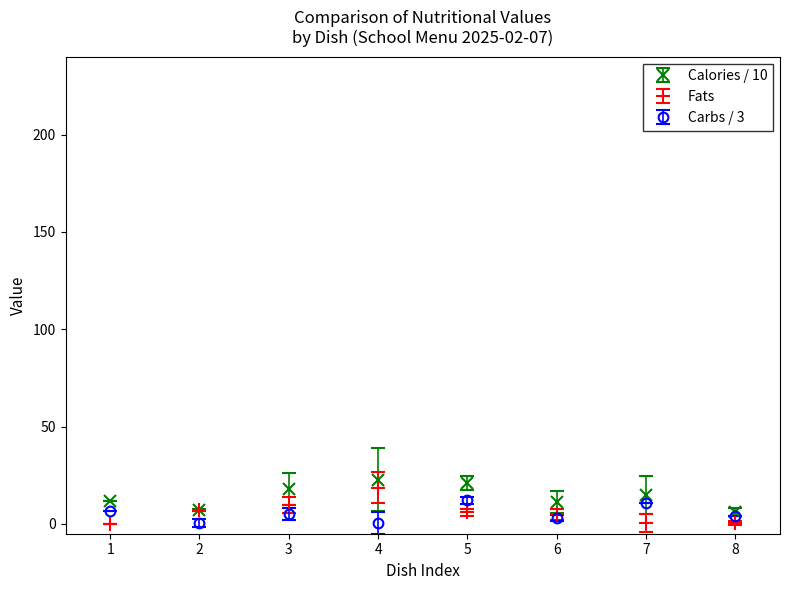

What is the difference between the highest and lowest values at 5?

14.9